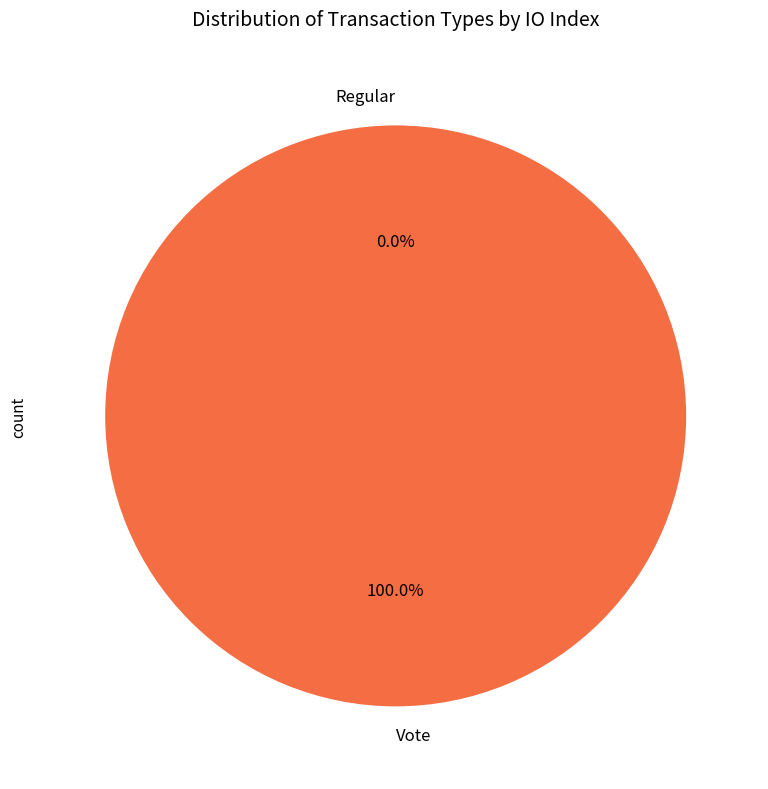

To the nearest percent, what is the combined percentage of Regular and Vote?

100%